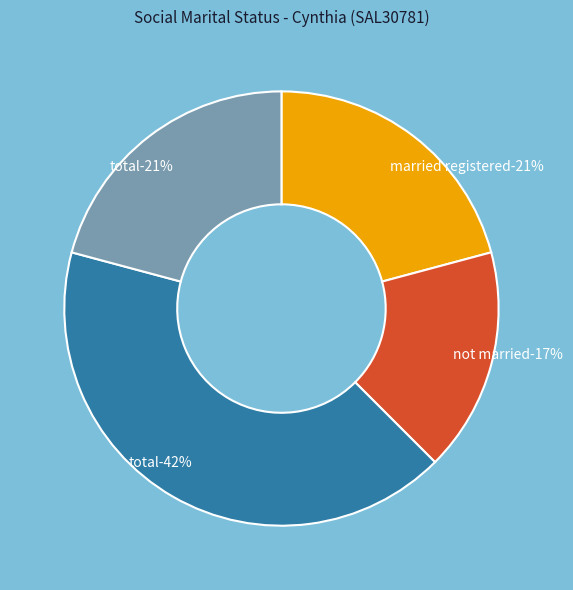

Which category has the smallest portion of the pie?

Not married (Males)